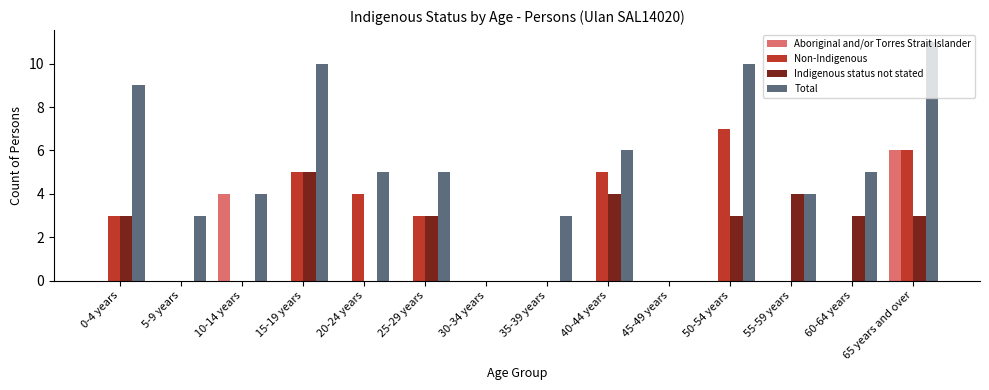

How many series are shown in this chart?

4